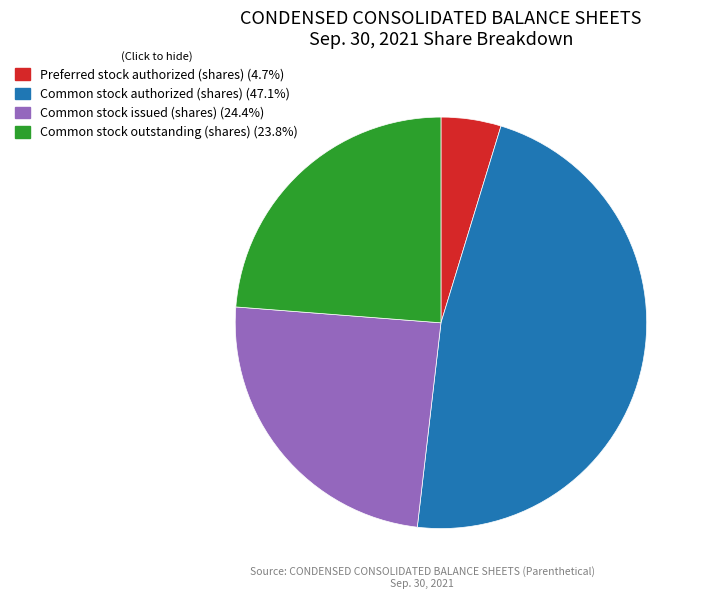

What is the largest slice in the pie chart?

Common stock authorized (shares)